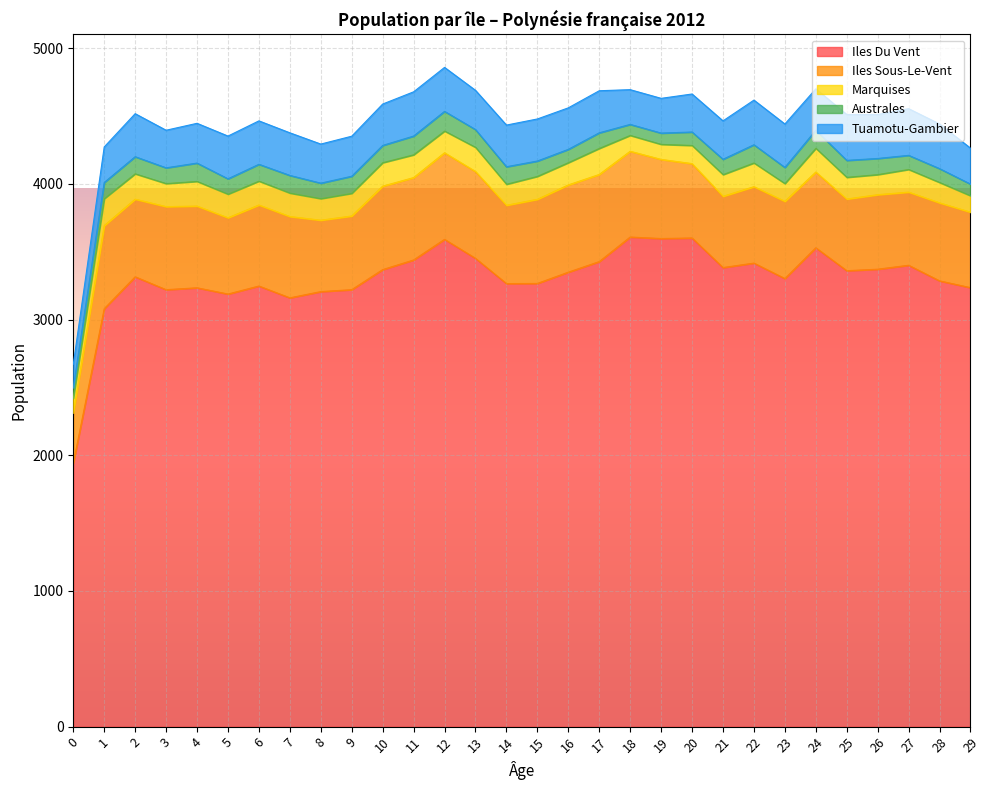

What is the maximum value for Marquises?

199